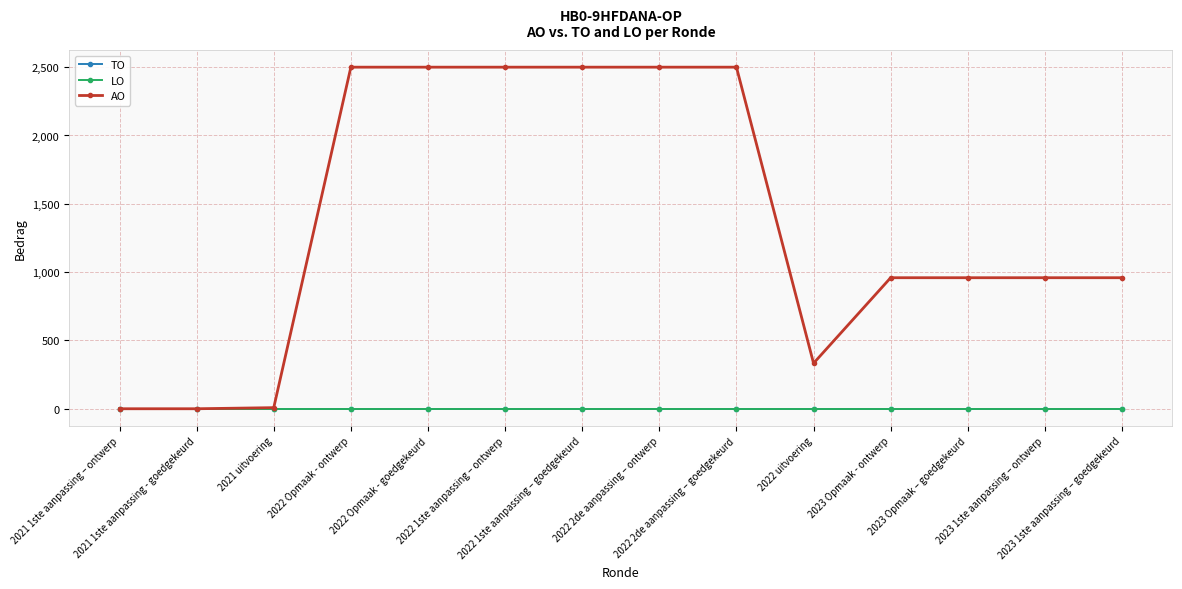

What is the label of the 13th point from the left?

2023 1ste aanpassing – ontwerp